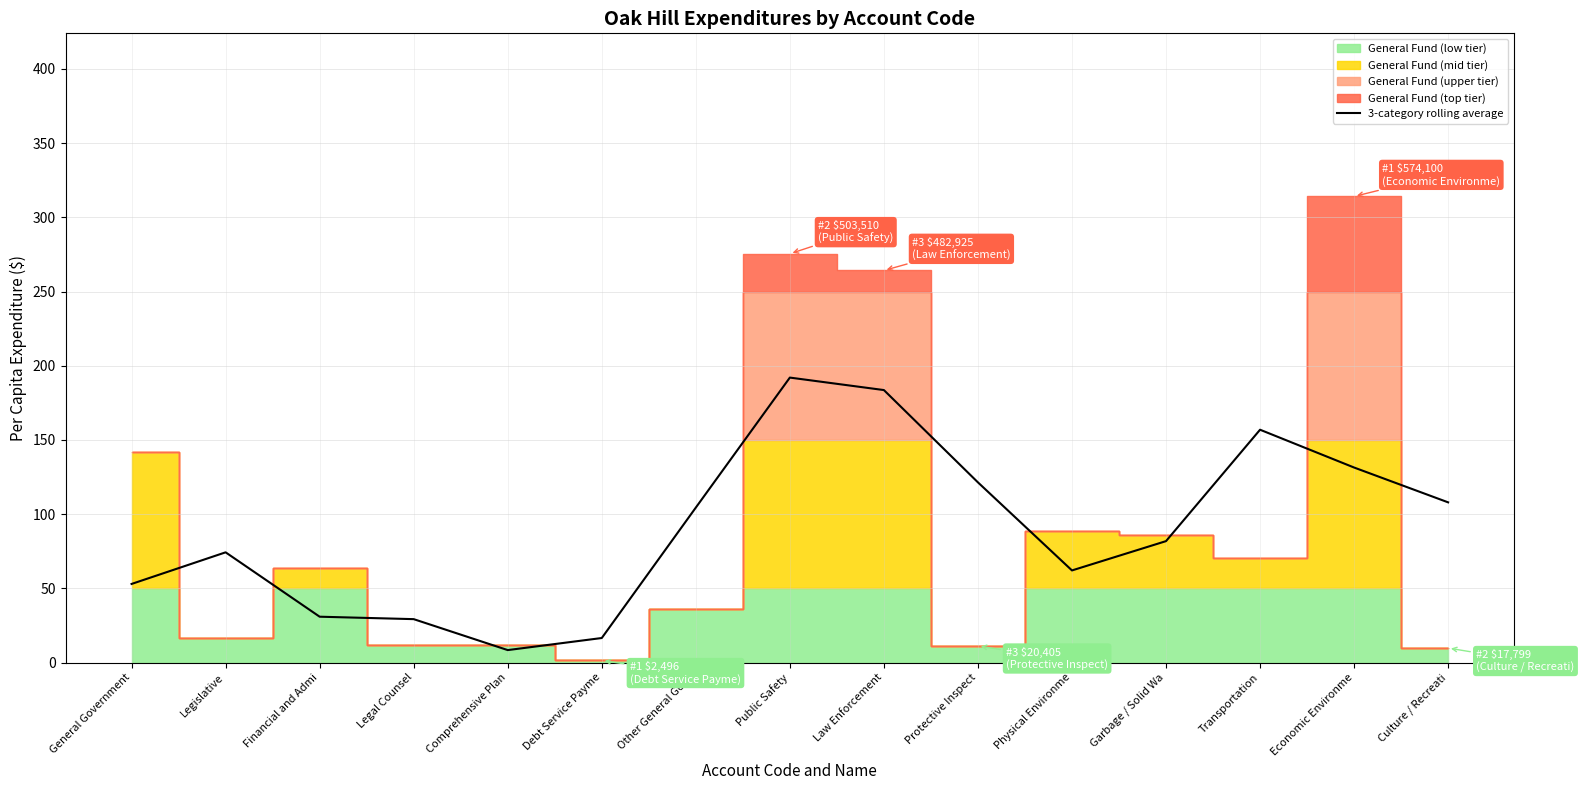

The value of 3-category rolling average at Legislative is 117.0. True or false?

False